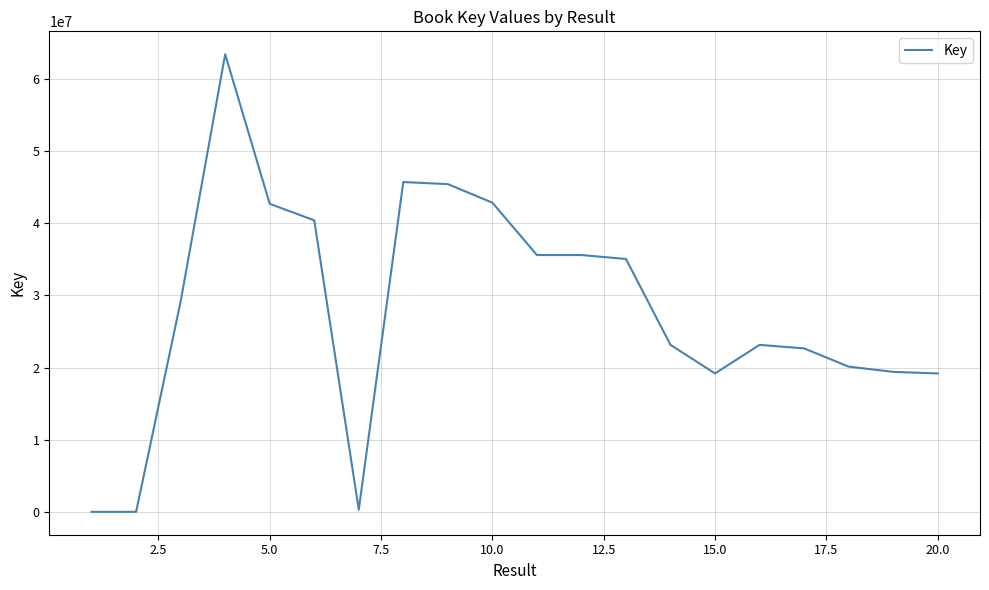

What is the difference between the maximum and minimum values?

63420551